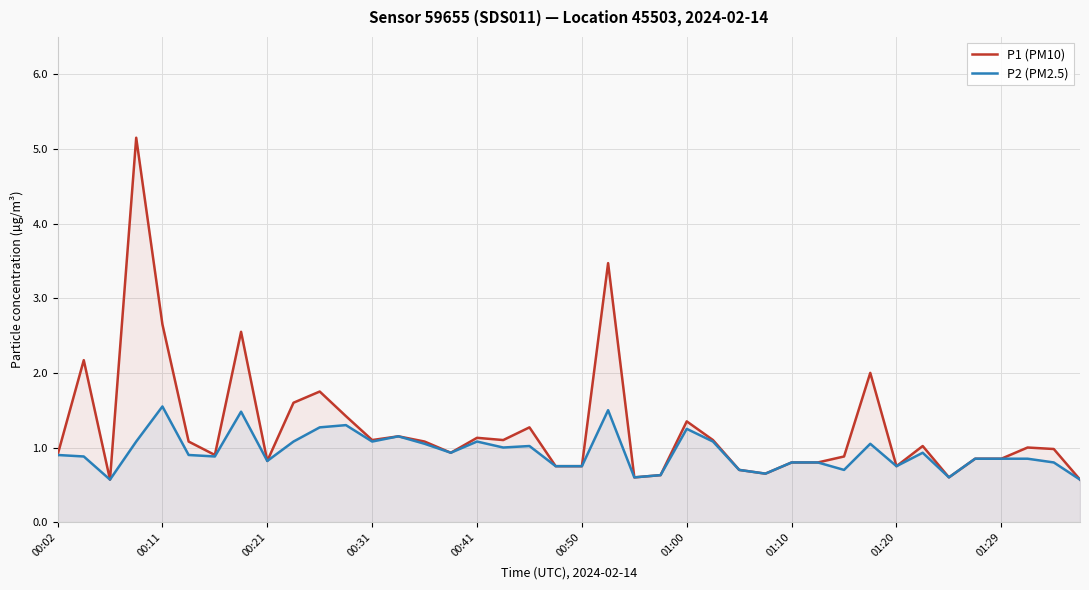

In P1 (PM10), how many points are higher than both neighbors (excluding endpoints)?

12